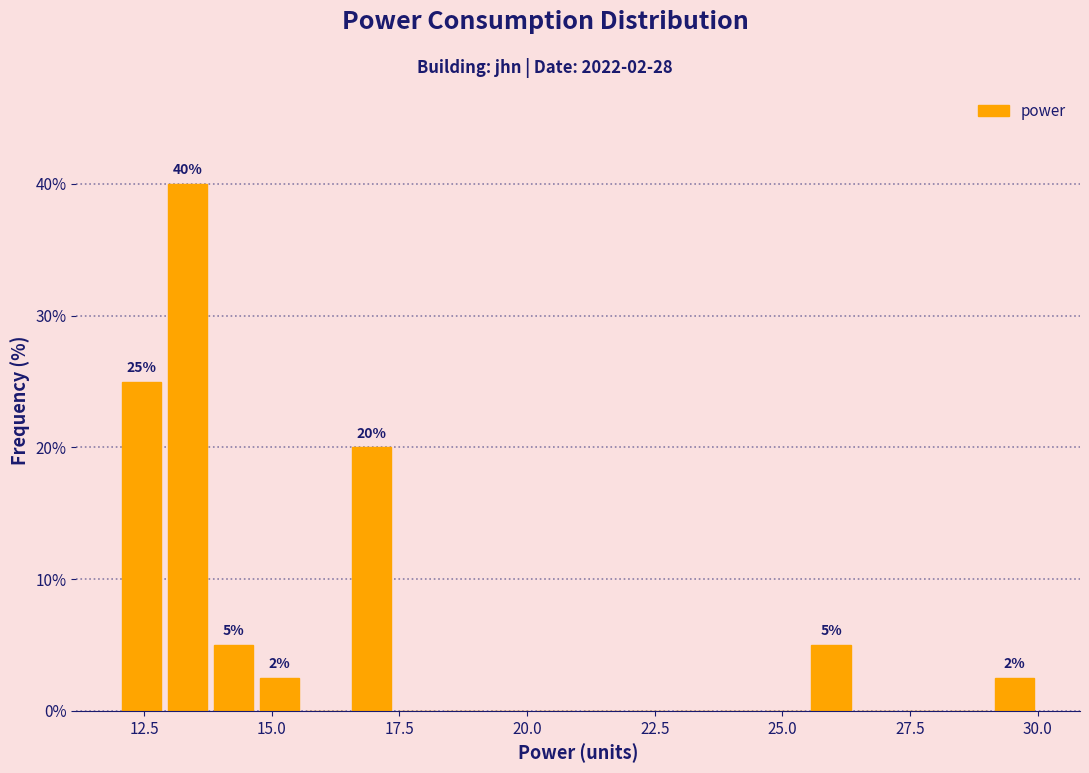

Around what value on the x-axis is the tallest bar? Give the approximate position of its centre, as read against the axis.

13.5